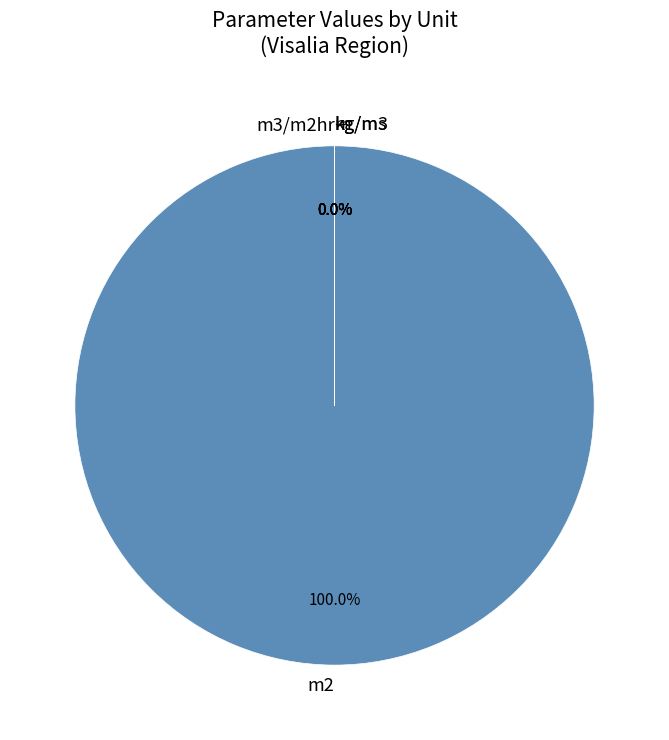

Does kg/ms account for over 50% of the chart?

No